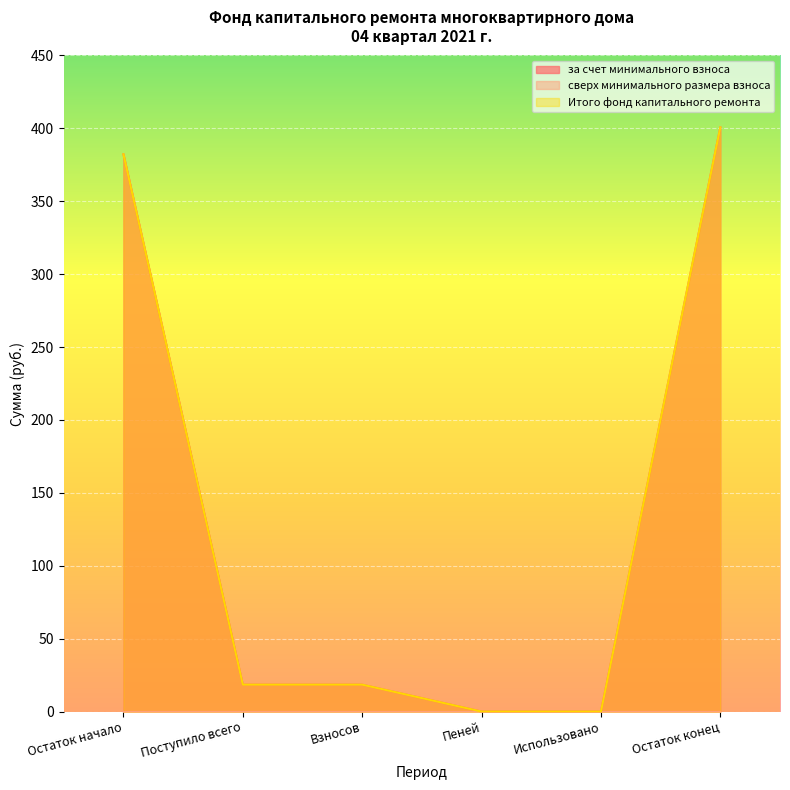

What is the sum of the за счет минимального взноса values at Взносов and Остаток начало?

400.7